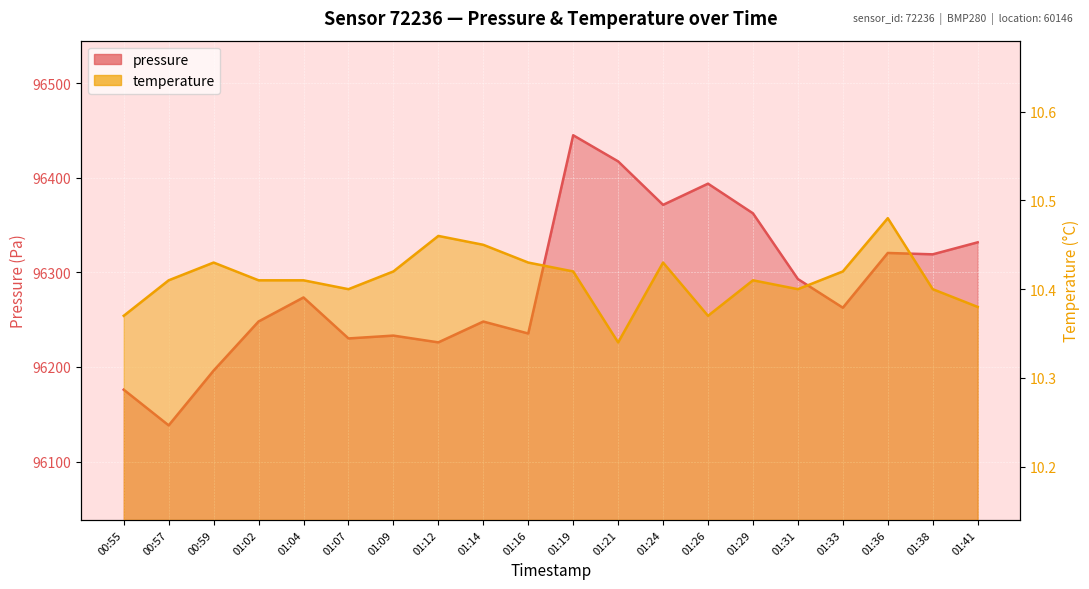

True or false: temperature and pressure cross at least once.

False